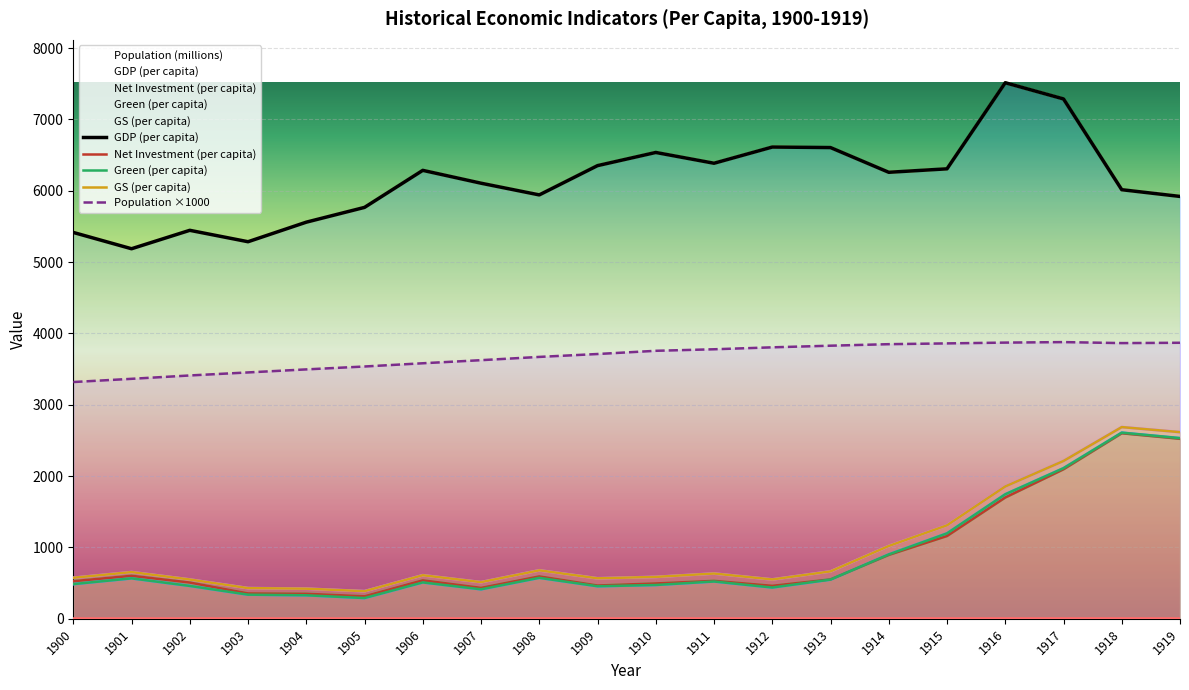

How many distinct data groups are displayed?

5